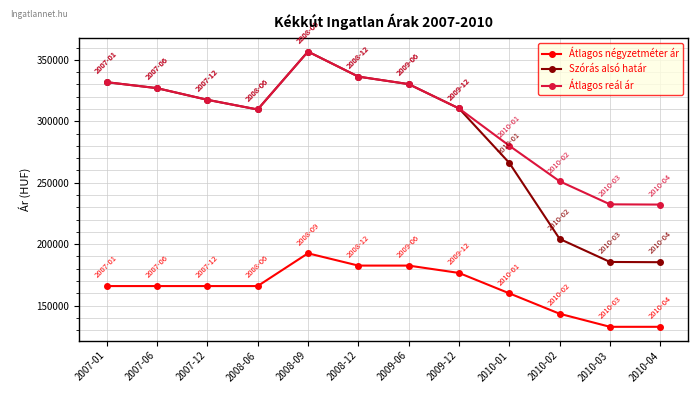

What is the difference between the highest and lowest values at 2008-06?

143715